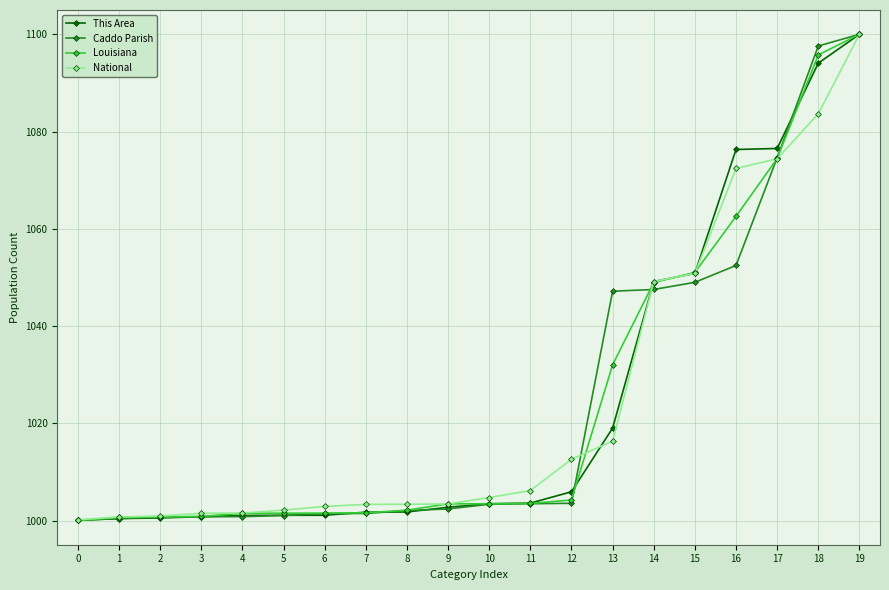

True or false: Caddo Parish and National cross at least once.

True